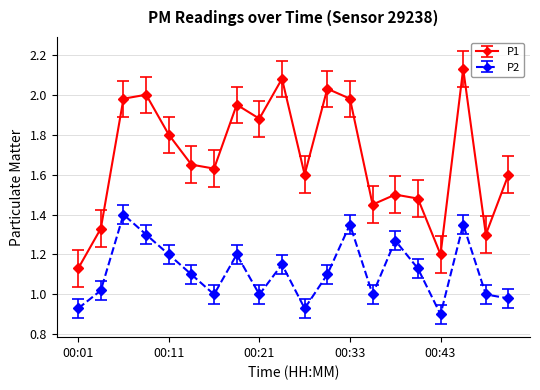

True or false: P1 and P2 cross at least once.

False